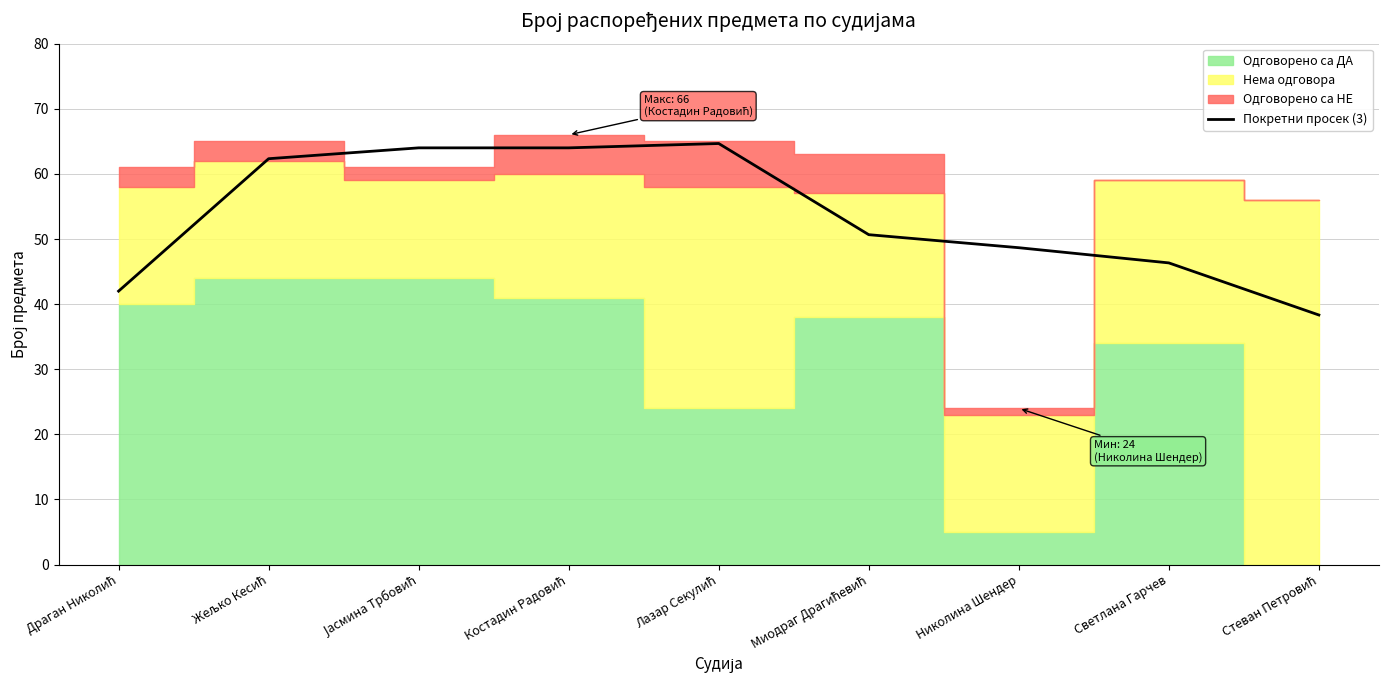

At which category does the data reach its first local peak?

Јасмина Трбовић